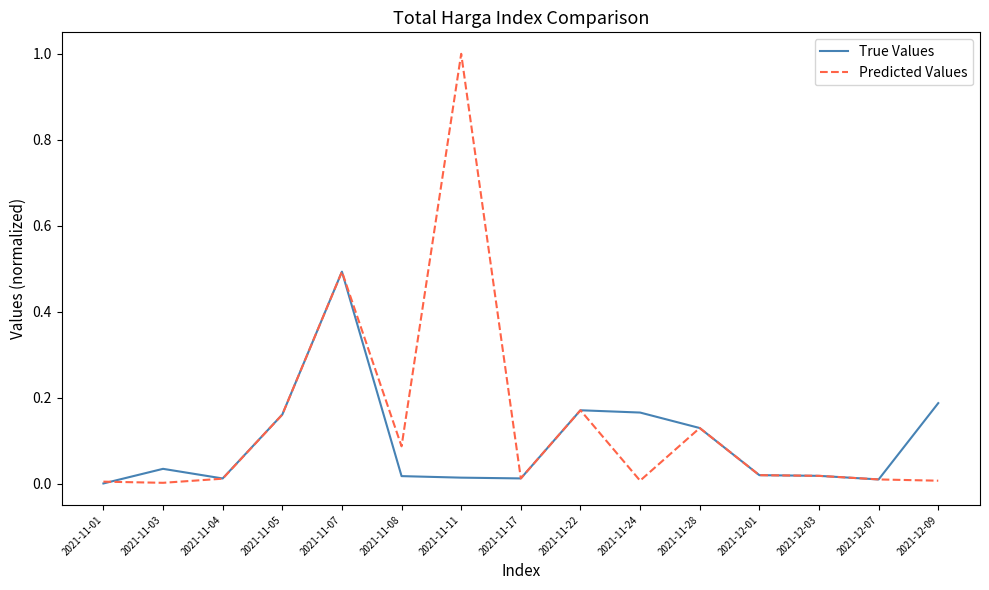

List the series in order of their peak value, lowest first.

True Values, Predicted Values